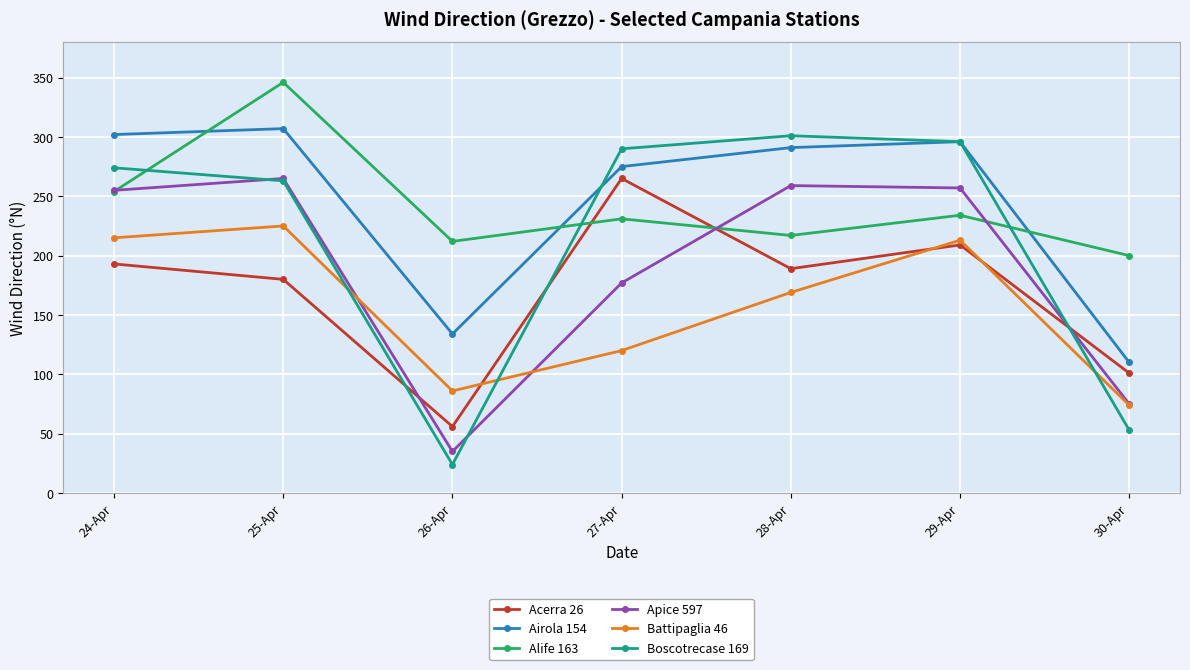

At which label is Apice 597 closest to 150?

27-Apr